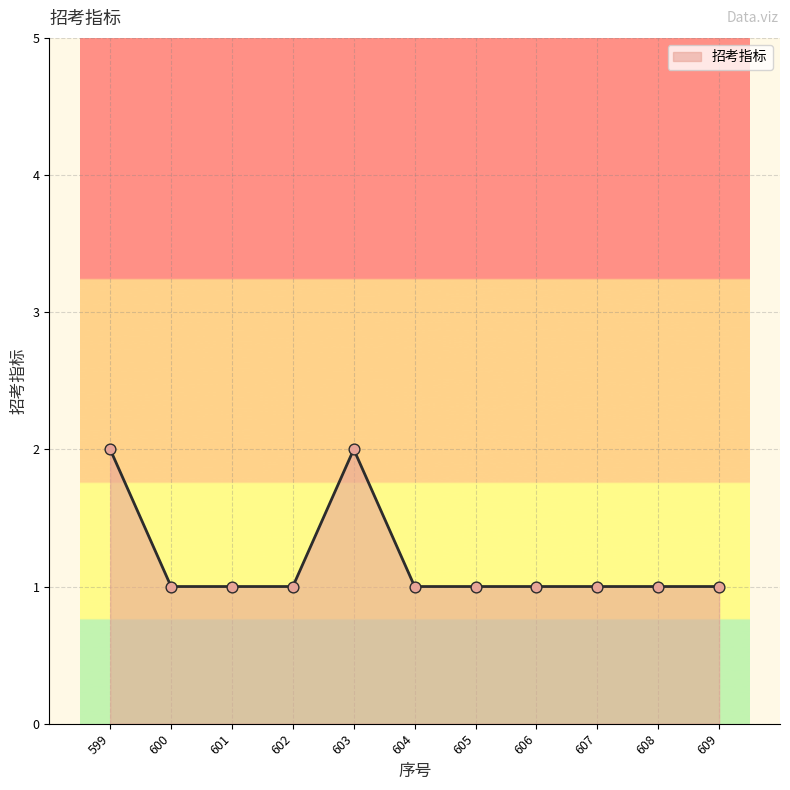

Between 603 and 605, which is larger?

603